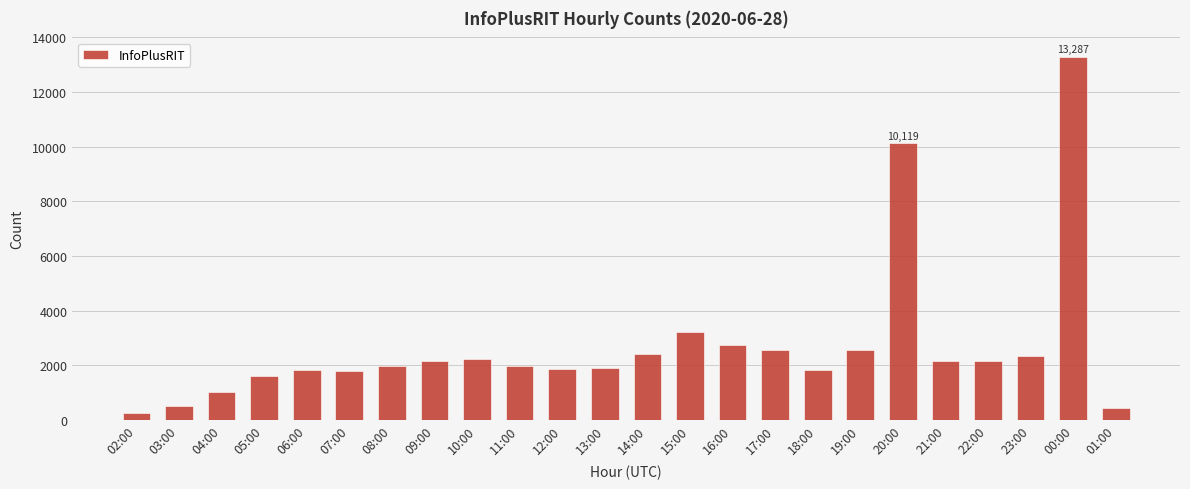

What is the label of the 5th bar from the left?

06:00